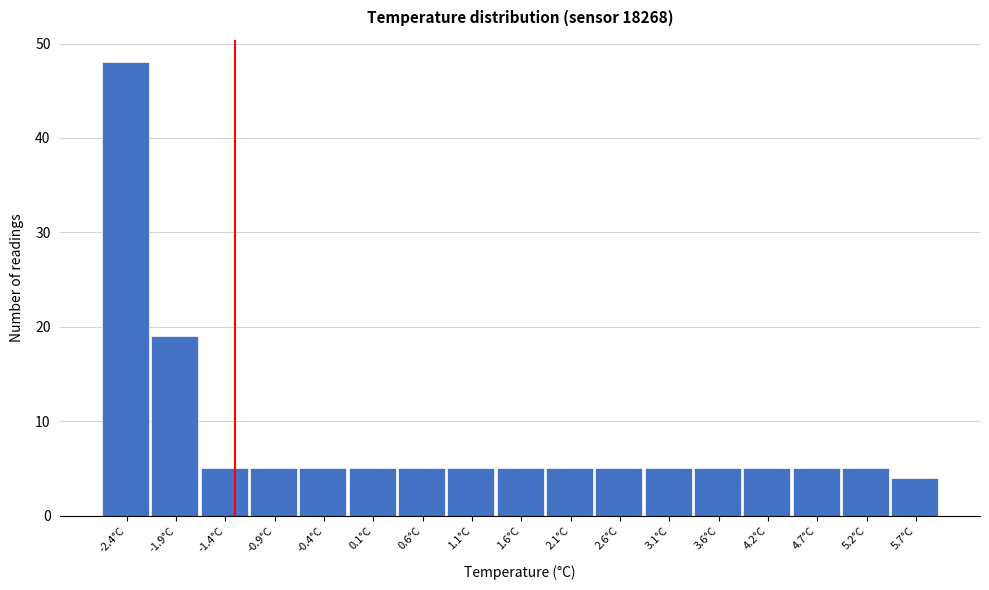

Reading left to right, transcribe all the data shown in this chart.

-2.4°C=48	-1.9°C=19	-1.4°C=5	-0.9°C=5	-0.4°C=5	0.1°C=5	0.6°C=5	1.1°C=5	1.6°C=5	2.1°C=5	2.6°C=5	3.1°C=5	3.6°C=5	4.2°C=5	4.7°C=5	5.2°C=5	5.7°C=4